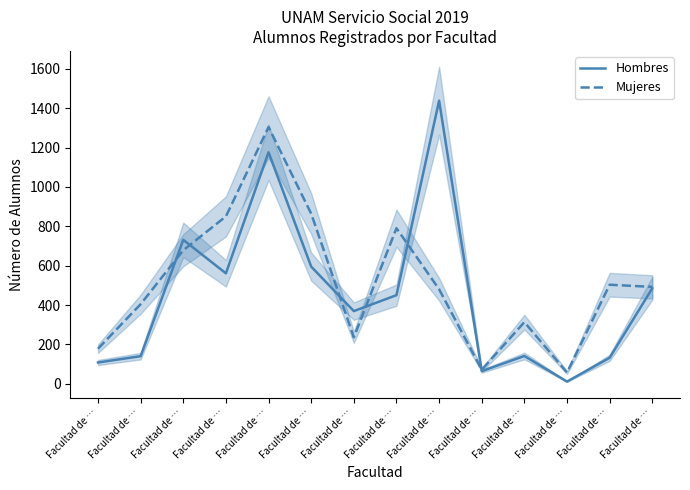

Between Facultad de … and Facultad de …, which series saw the biggest shift?

Mujeres